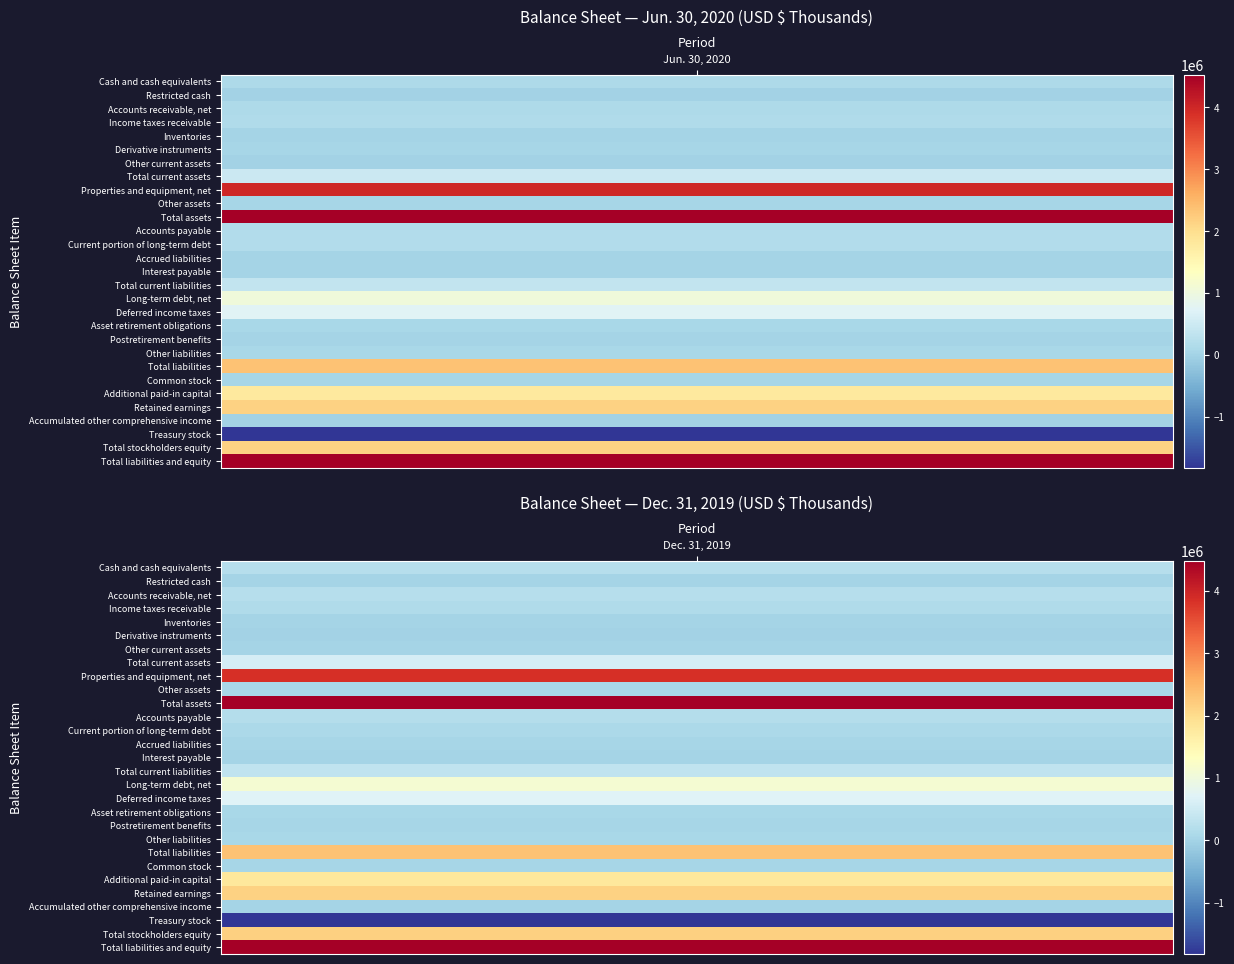

Which series has the widest spread of values?

Properties and equipment, net